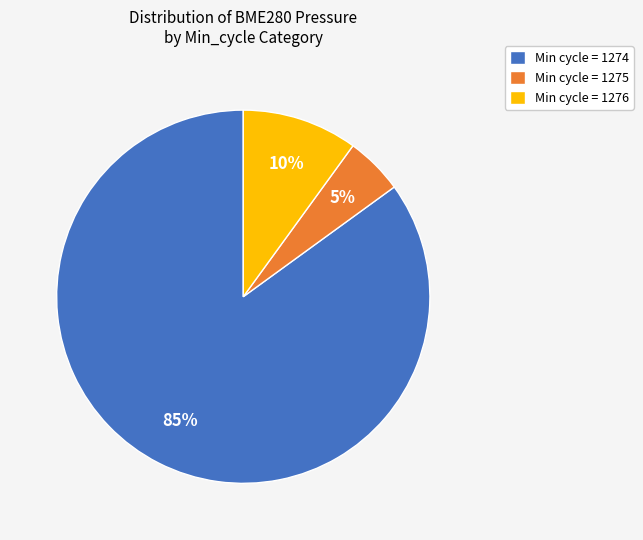

What is the smallest slice in the pie chart?

Min cycle = 1275